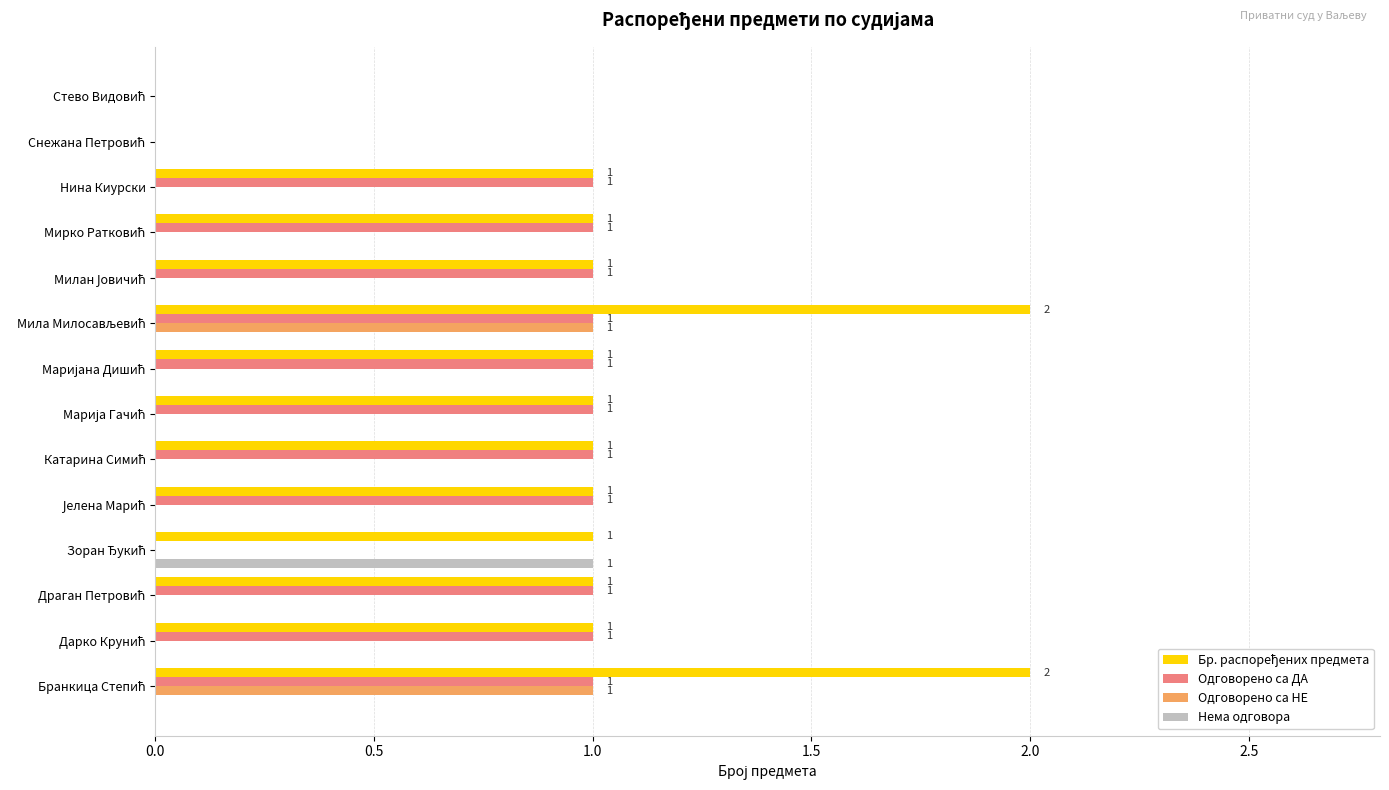

What is the sum of all Одговорено са ДА values?

11